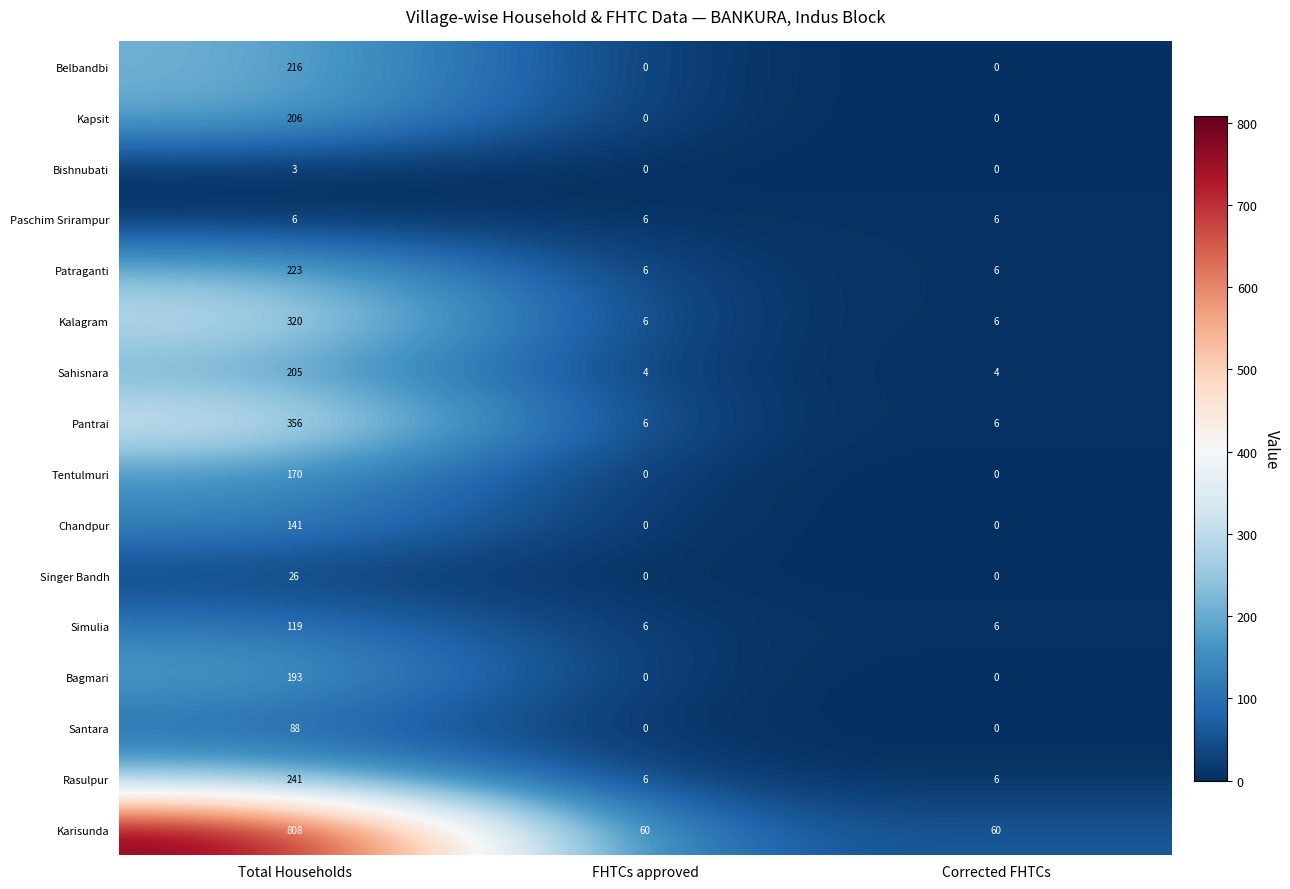

What is the difference between the maximum and minimum values in the Pantrai series?

350